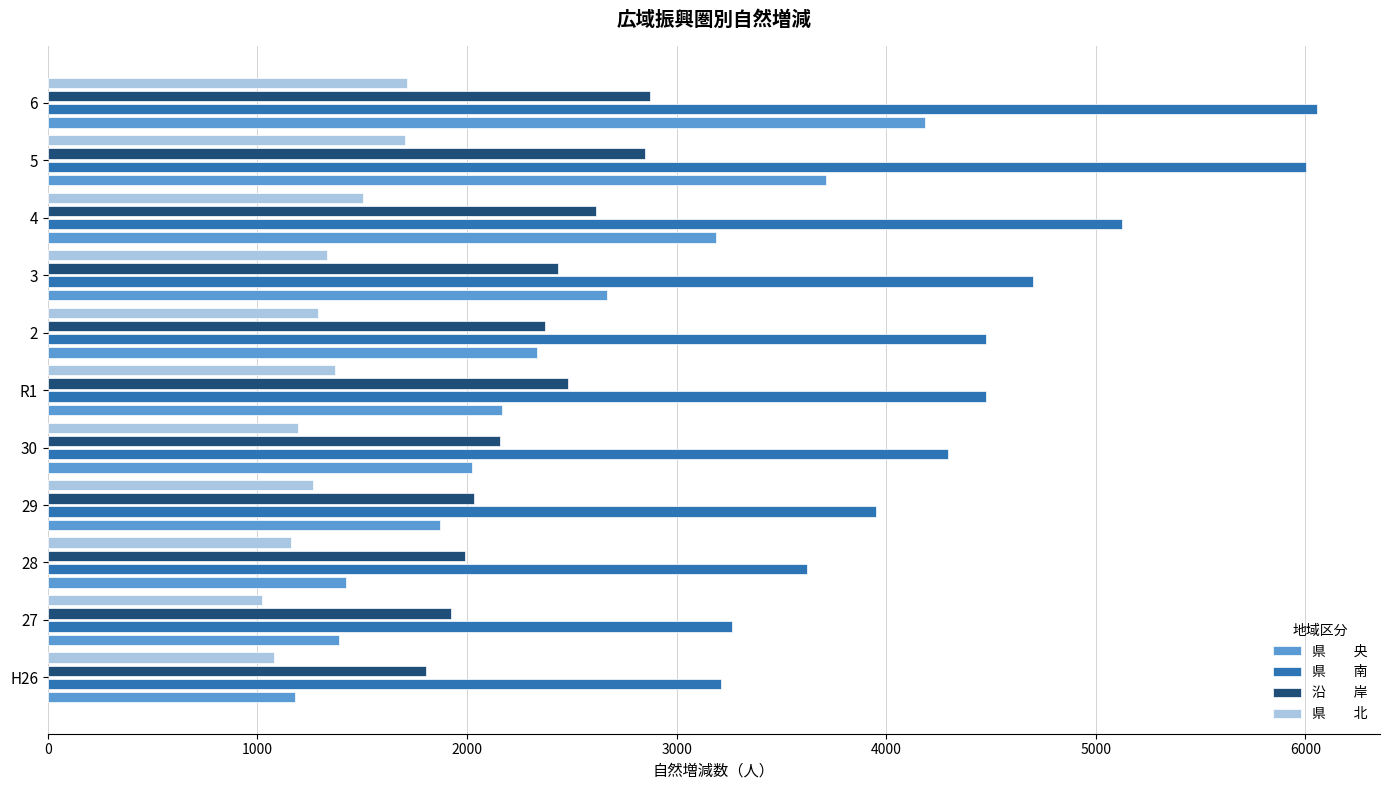

At which category is the sum across all series the highest?

6